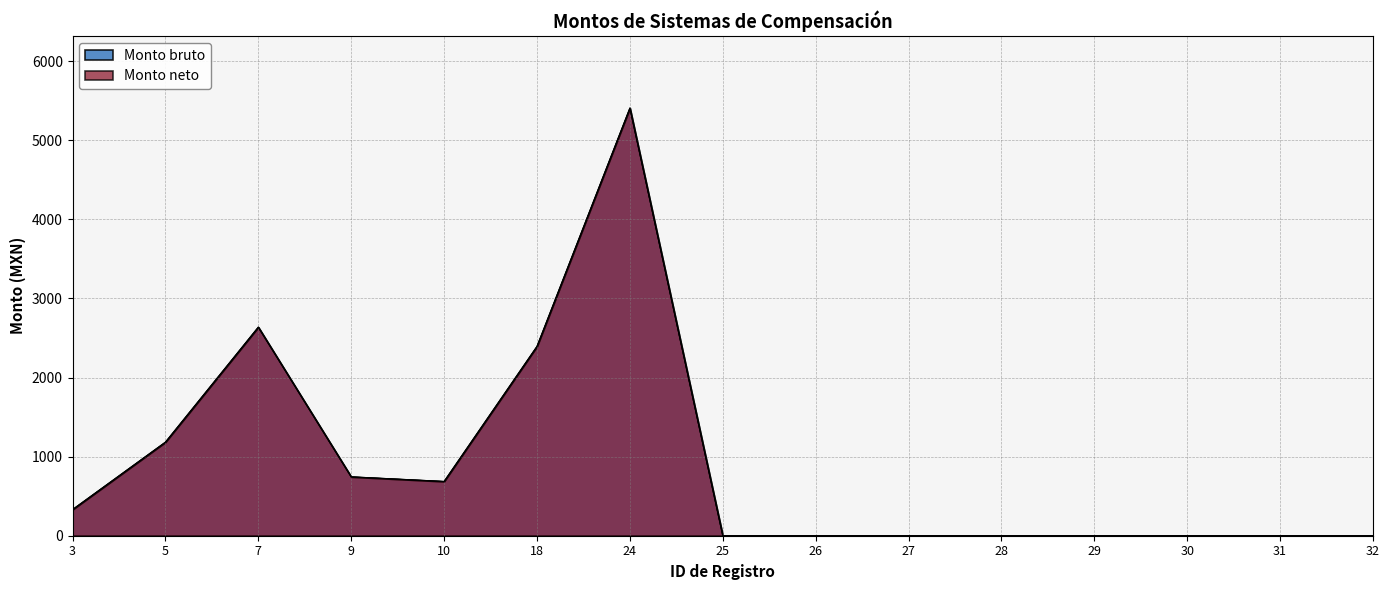

Does the chart display data point markers on the line(s)?

No